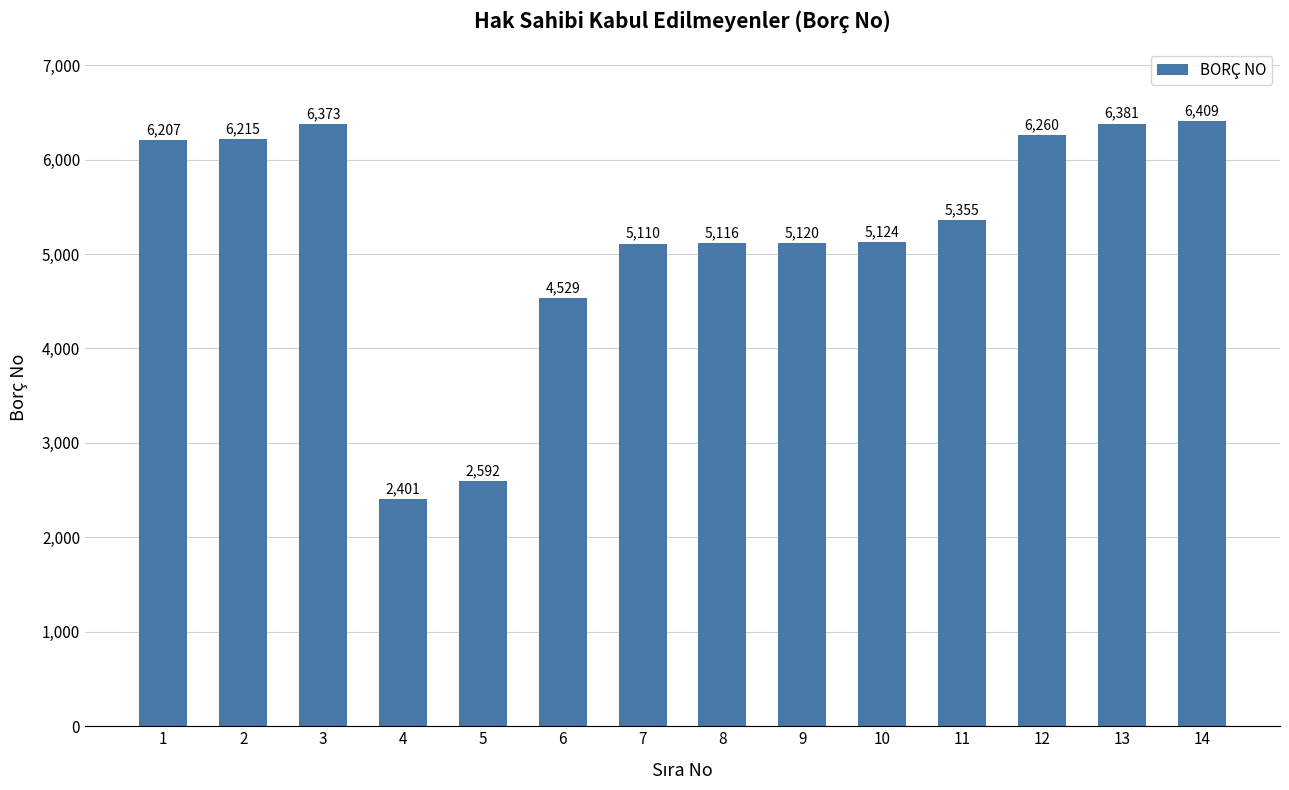

What is the maximum value shown in the chart?

6409